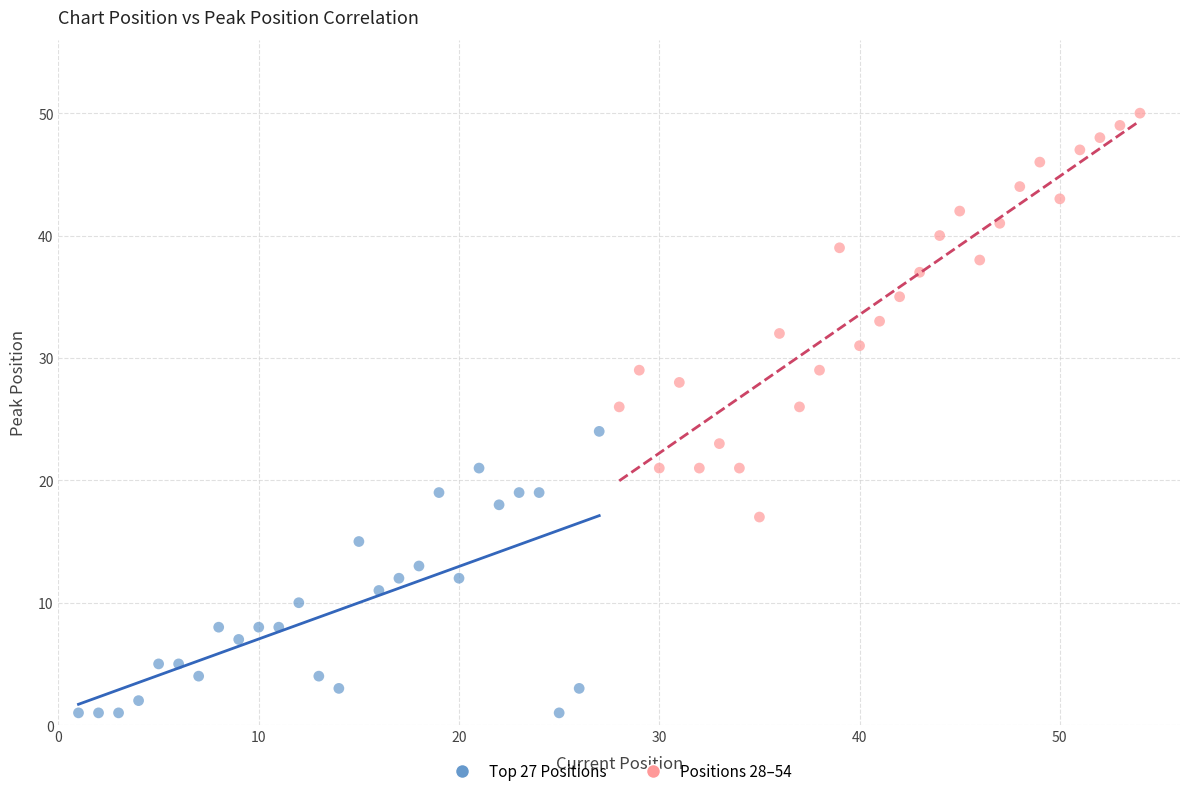

Which series contains the lowest Y value?

Top 27 Positions